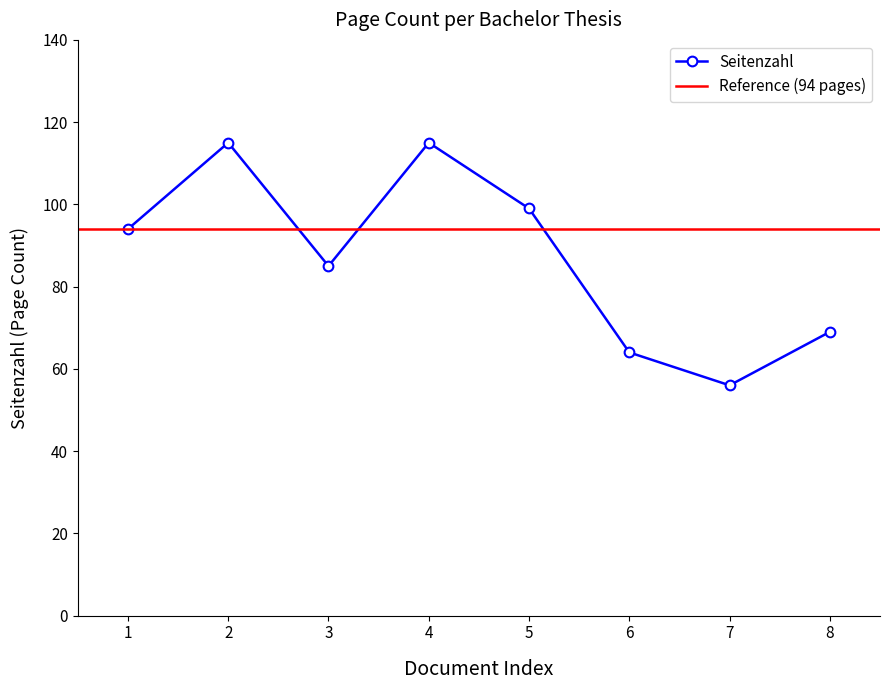

True or false: Seitenzahl has a value of 64 at 6.

True